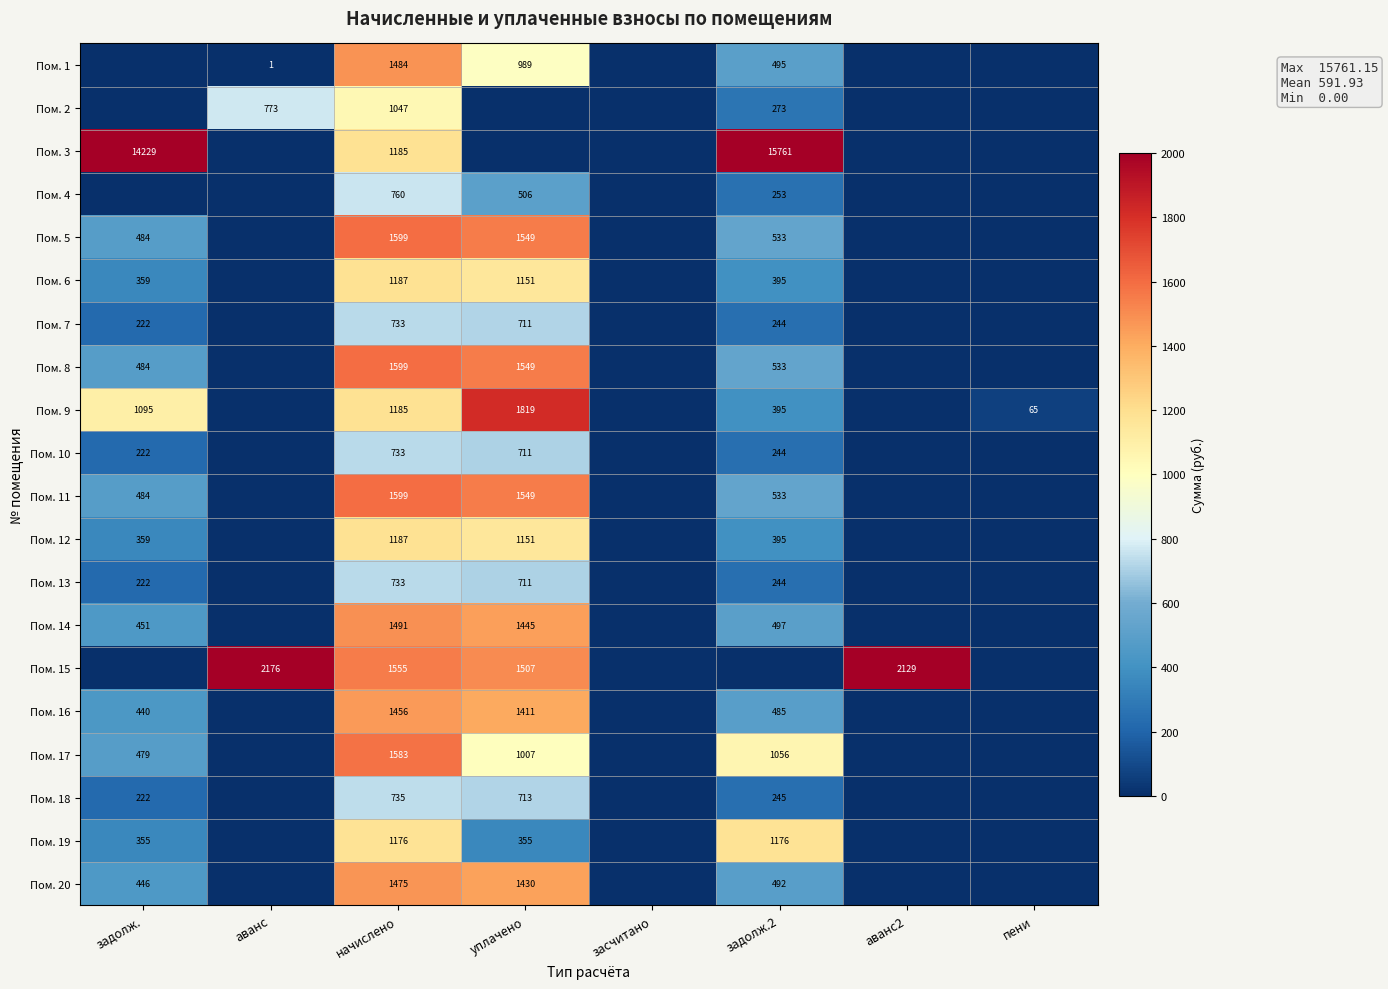

Count the number of data series in this chart.

20